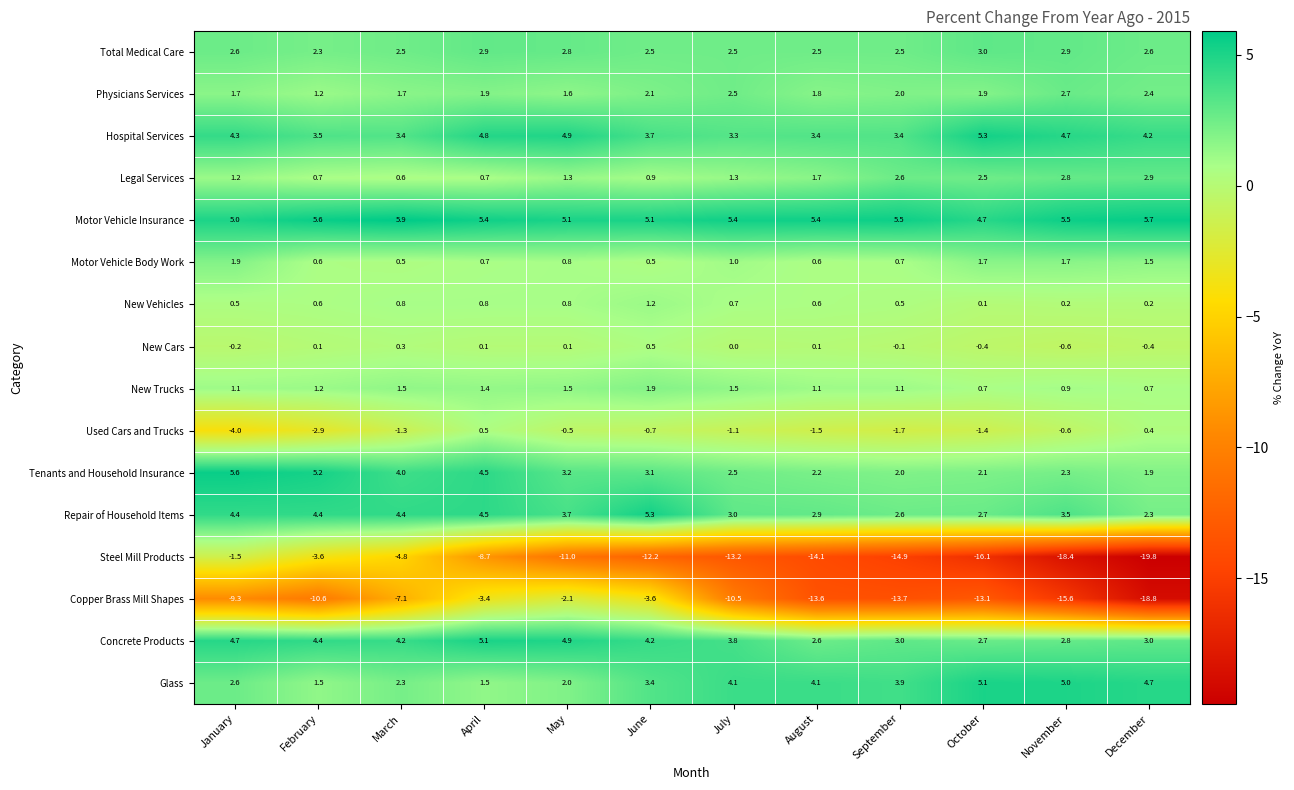

Which series has the largest range (max minus min)?

Steel Mill Products